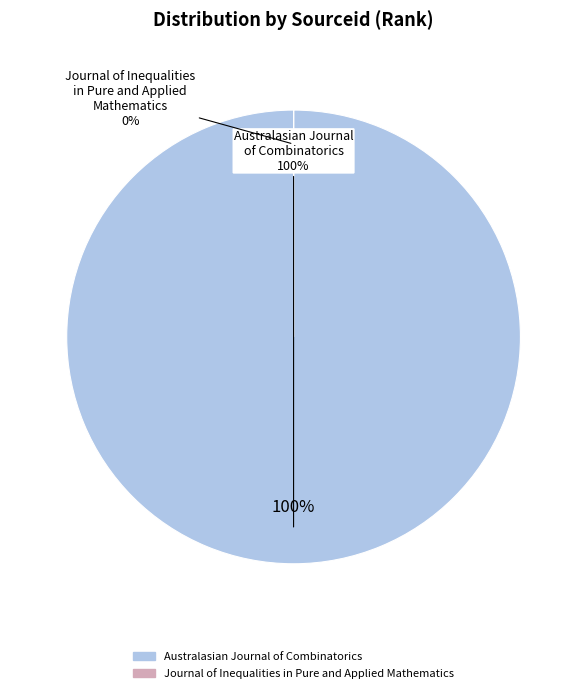

Is the sum of Australasian Journal of Combinatorics and Journal of Inequalities in Pure and Applied Mathematics greater than half?

Yes